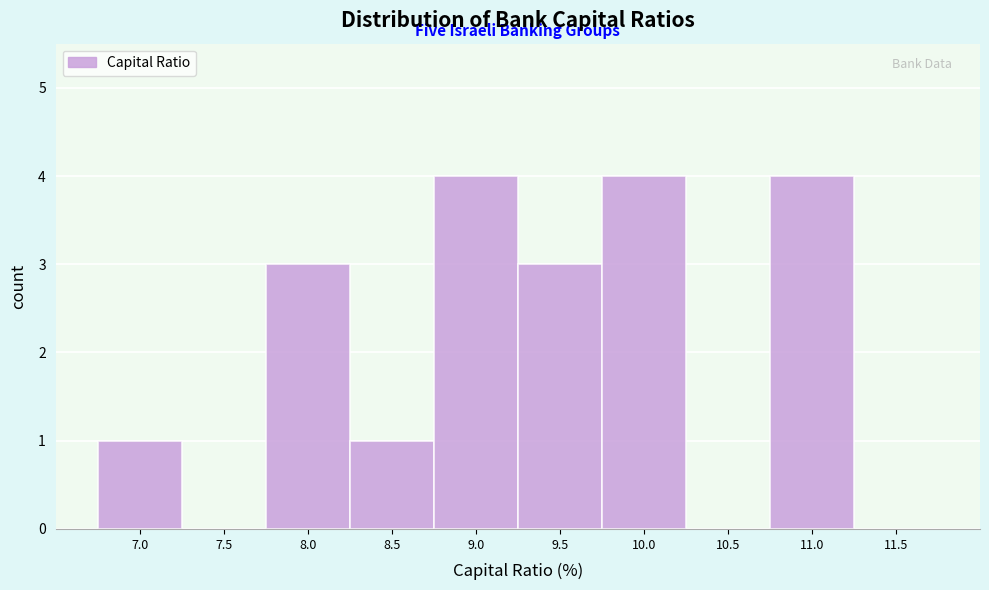

Reading right to left, extract all data points from this chart.

11.5=0	11.0=4	10.5=0	10.0=4	9.5=3	9.0=4	8.5=1	8.0=3	7.5=0	7.0=1